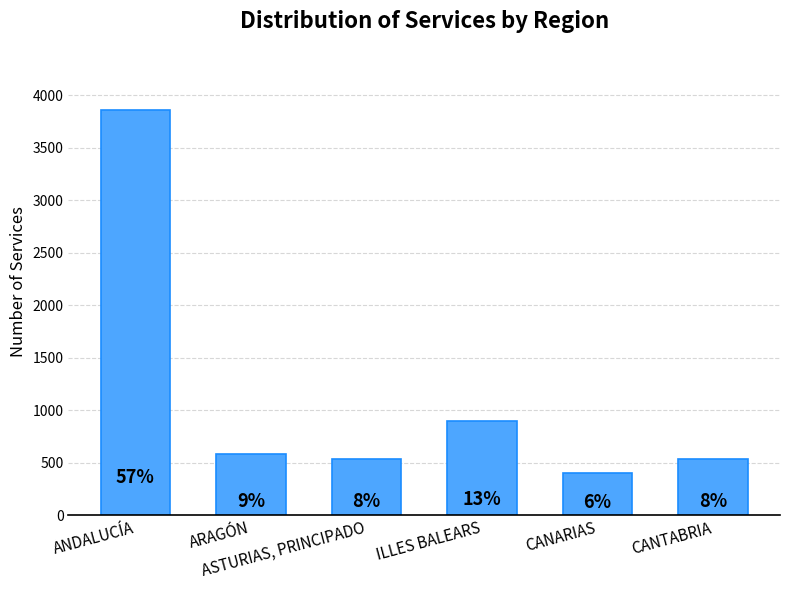

What is the maximum value shown in the chart?

3861